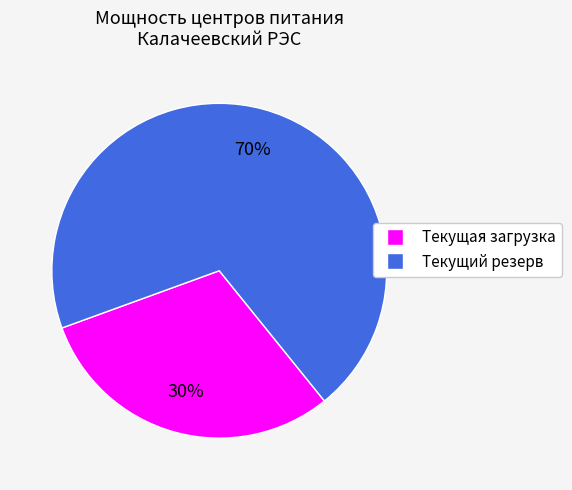

How many segments does this pie chart have?

2